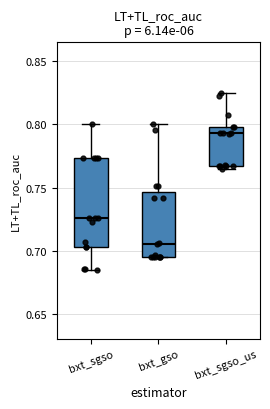

Reading left to right, transcribe this box plot: for each box, give where its median line is, the range the box spans, and where its two whiskers end, as read against the y-axis. The values are not printed on the chart, so give them approximately, as read against the axis.

bxt_sgso: median 0.725, box 0.705 to 0.775, whiskers 0.685 to 0.800
bxt_gso: median 0.705, box 0.695 to 0.745, whiskers 0.695 to 0.800
bxt_sgso_us: median 0.795, box 0.765 to 0.800, whiskers 0.765 (just below the box's lower edge) to 0.825